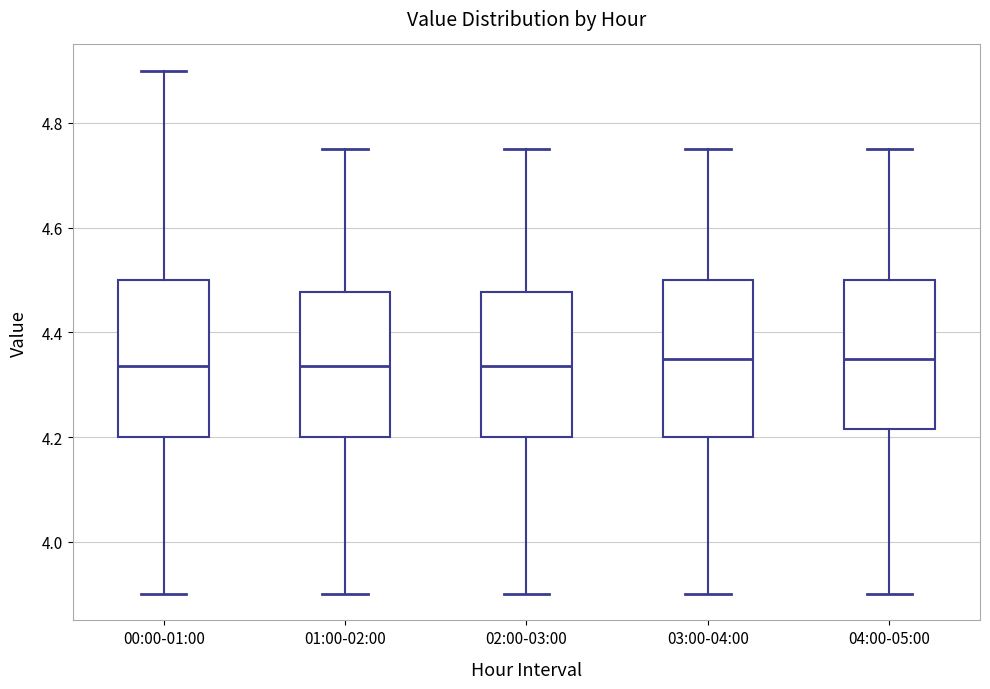

Reading left to right, read every box against the y-axis: the position of its median line, the range the box covers, and the ends of its whiskers. The values are not printed on the chart, so give them approximately, as read against the axis.

00:00-01:00: median 4.34, box 4.20 to 4.50, whiskers 3.90 to 4.90
01:00-02:00: median 4.34, box 4.20 to 4.48, whiskers 3.90 to 4.76
02:00-03:00: median 4.34, box 4.20 to 4.48, whiskers 3.90 to 4.76
03:00-04:00: median 4.36, box 4.20 to 4.50, whiskers 3.90 to 4.76
04:00-05:00: median 4.36, box 4.22 to 4.50, whiskers 3.90 to 4.76